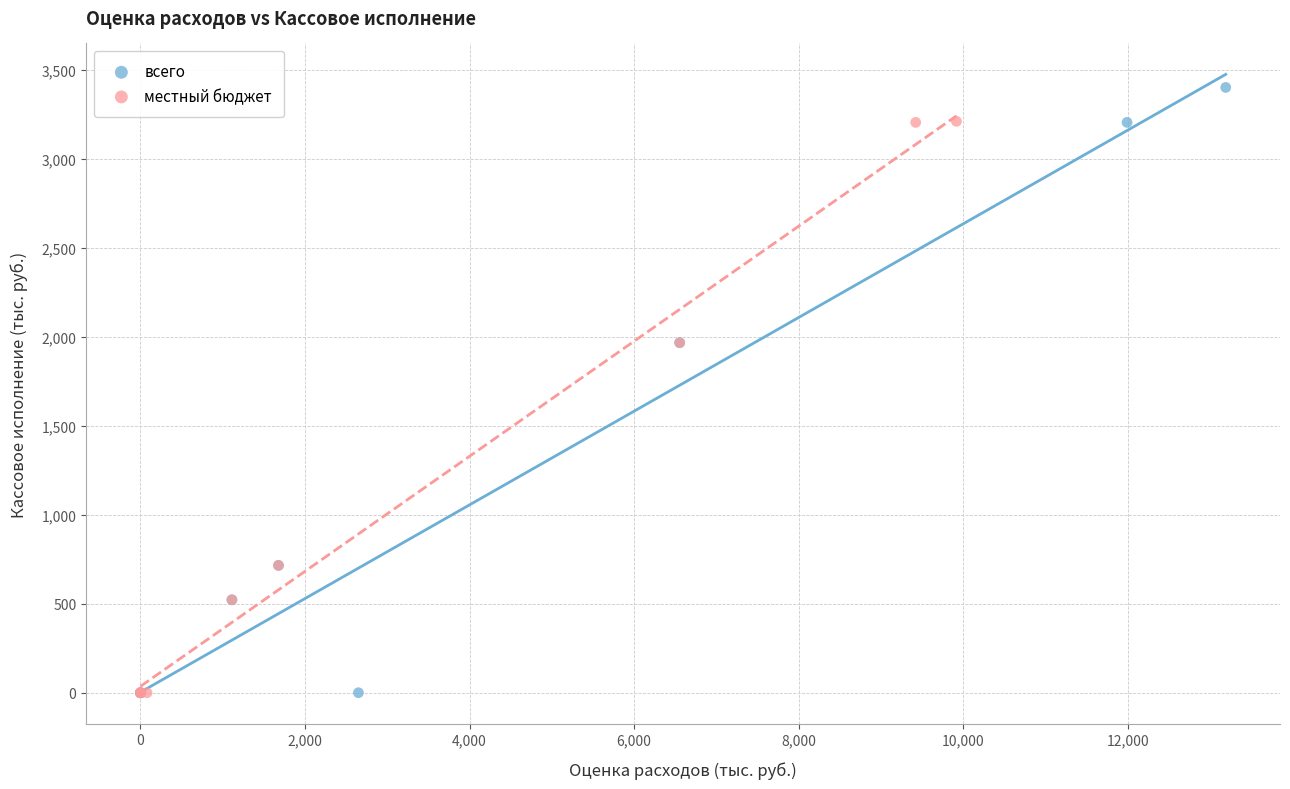

Which series contains the highest Y value?

всего